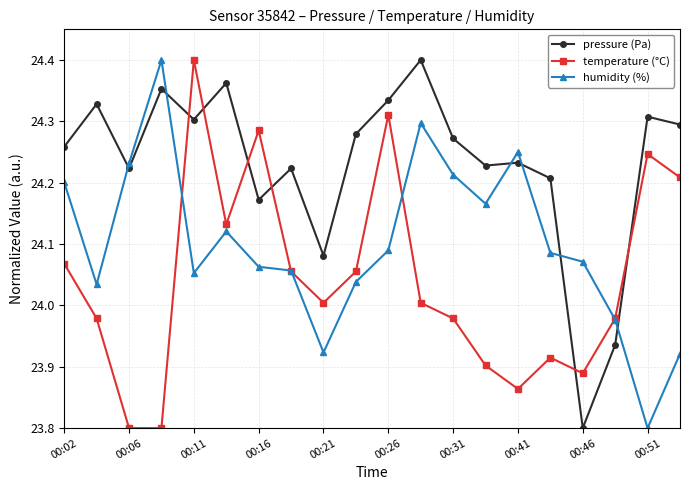

True or false: pressure (Pa) has more than 2 points higher than both neighbors.

True